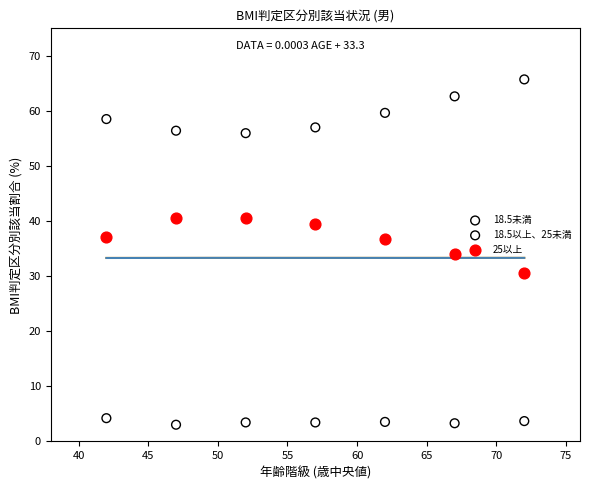

What is the X range (max minus min) for the scatter plot?

30.0